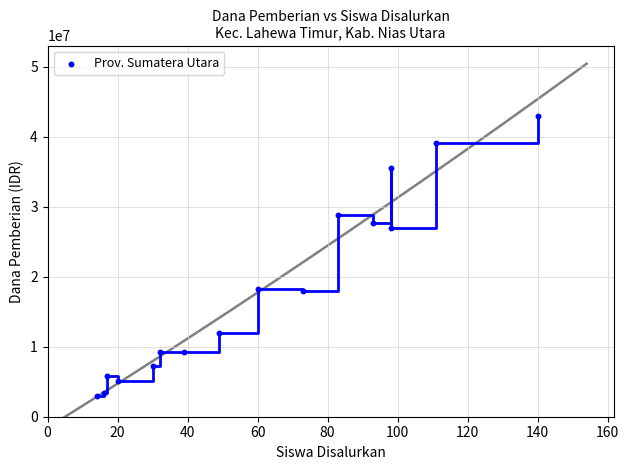

What Y value in the scatter plot is closest to 22950000?

27000000